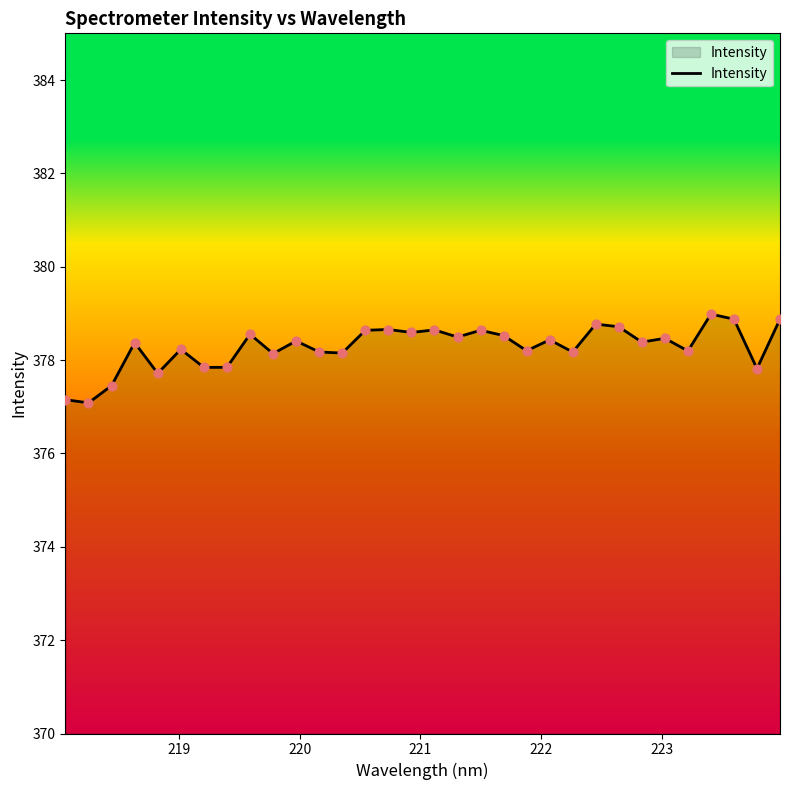

What is the difference between the maximum and minimum values?

1.9